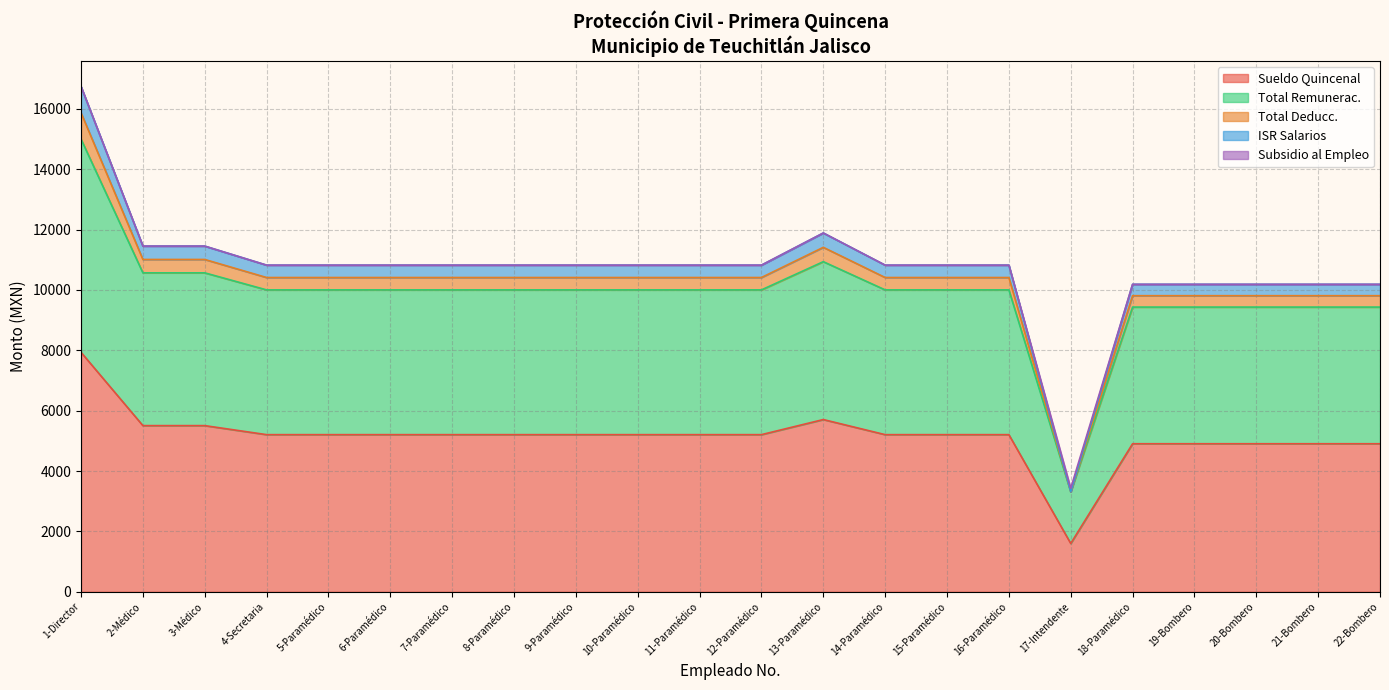

True or false: Total Remunerac. and ISR Salarios intersect in this chart.

False